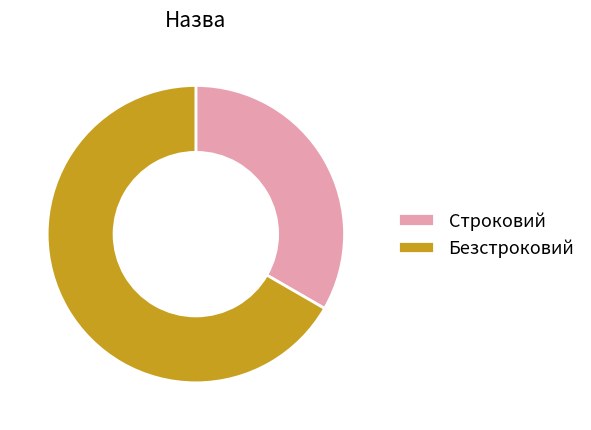

True or false: Безстроковий accounts for 78% of the total.

False